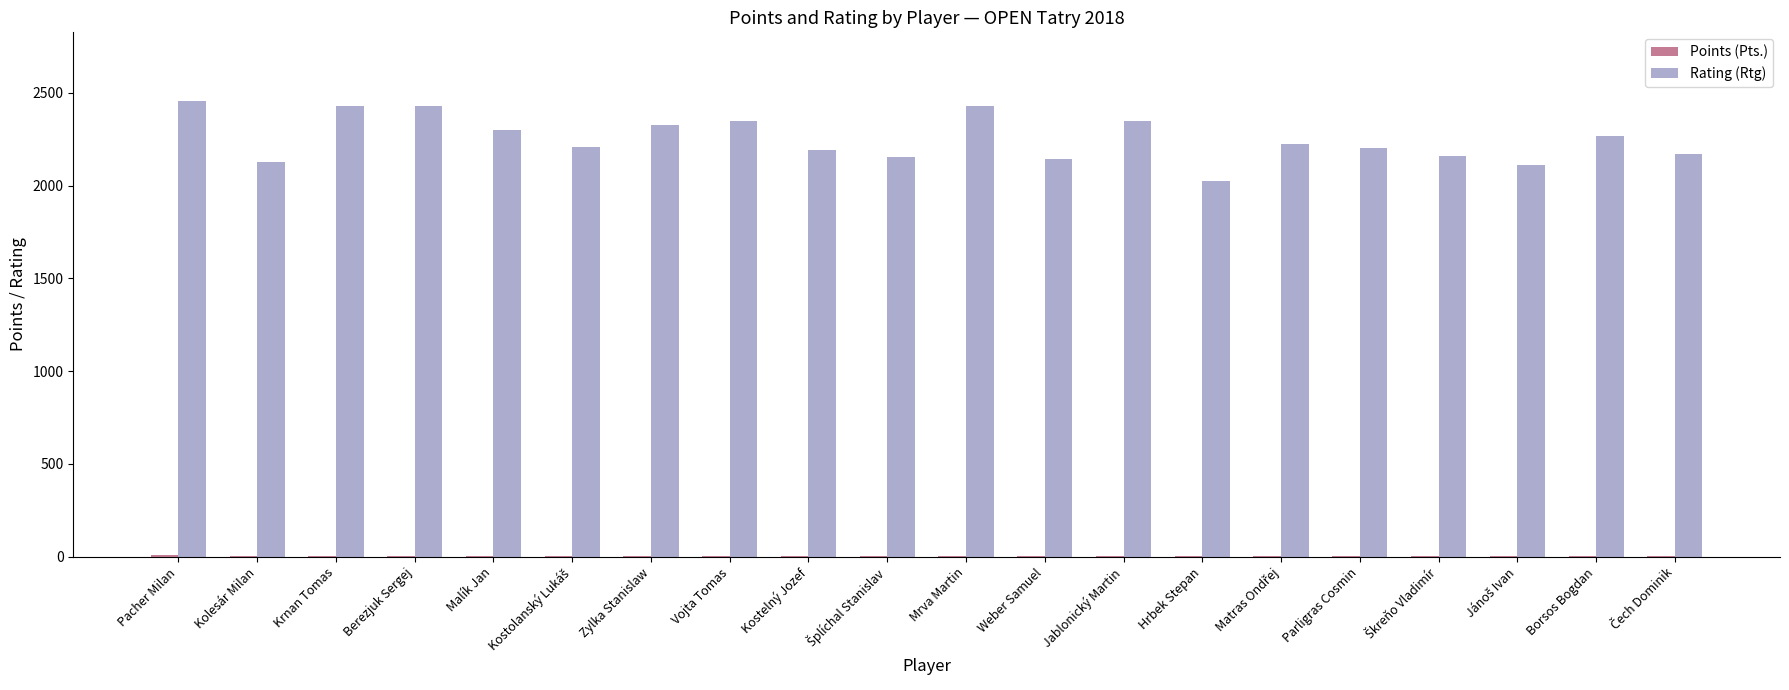

How many groups of bars are there?

20